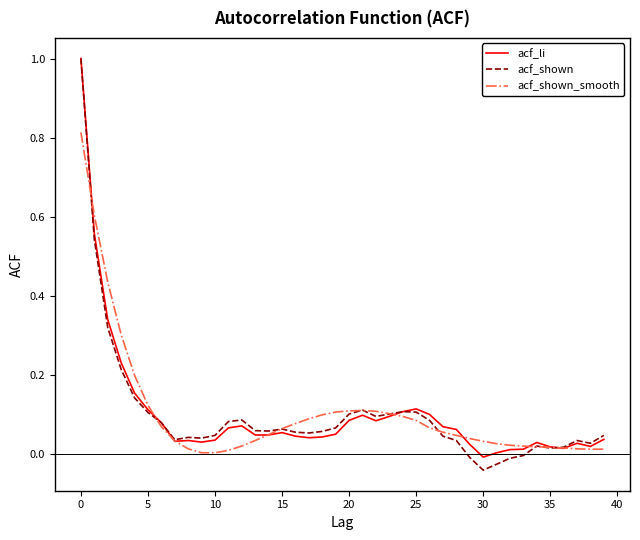

Which series has the widest spread of values?

acf_shown